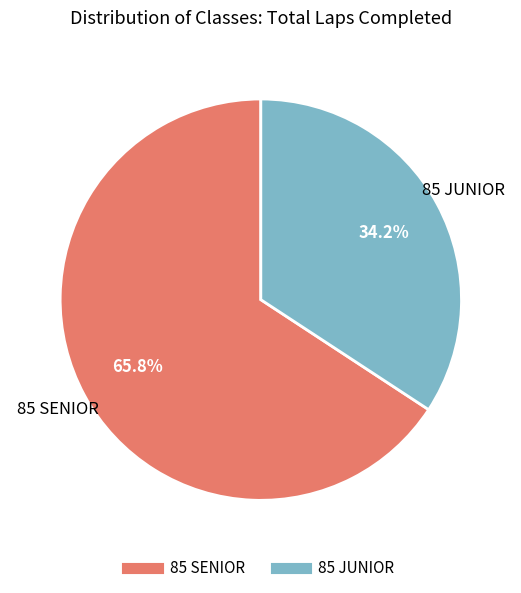

What percentage do 85 SENIOR and 85 JUNIOR together represent?

100.0%